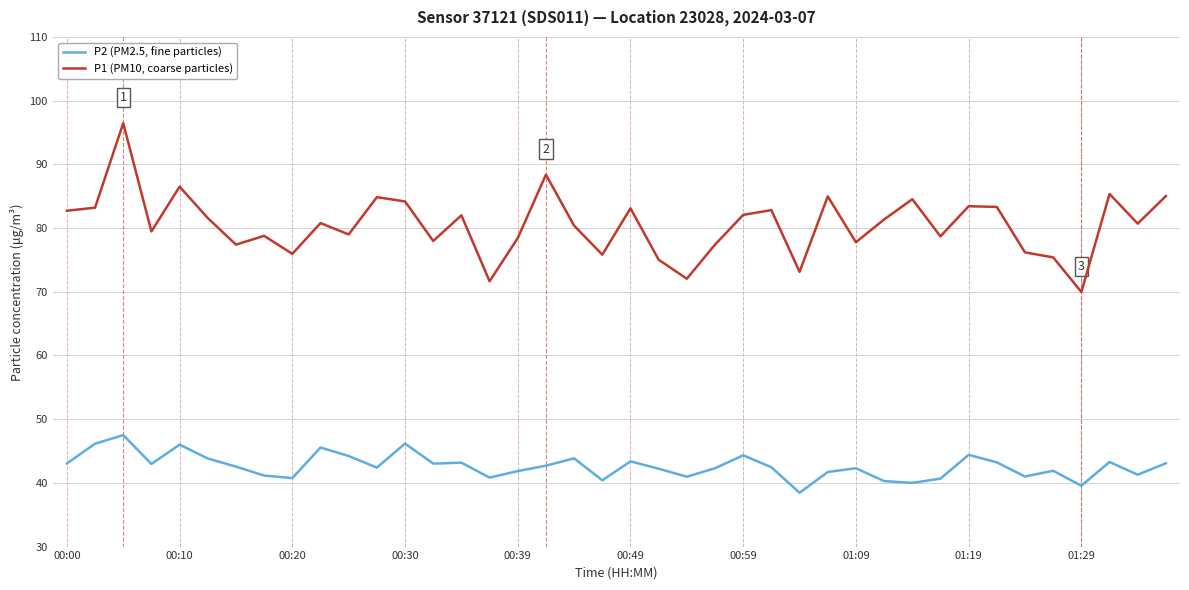

Which series has the largest total across all categories?

P1 (PM10, coarse particles)